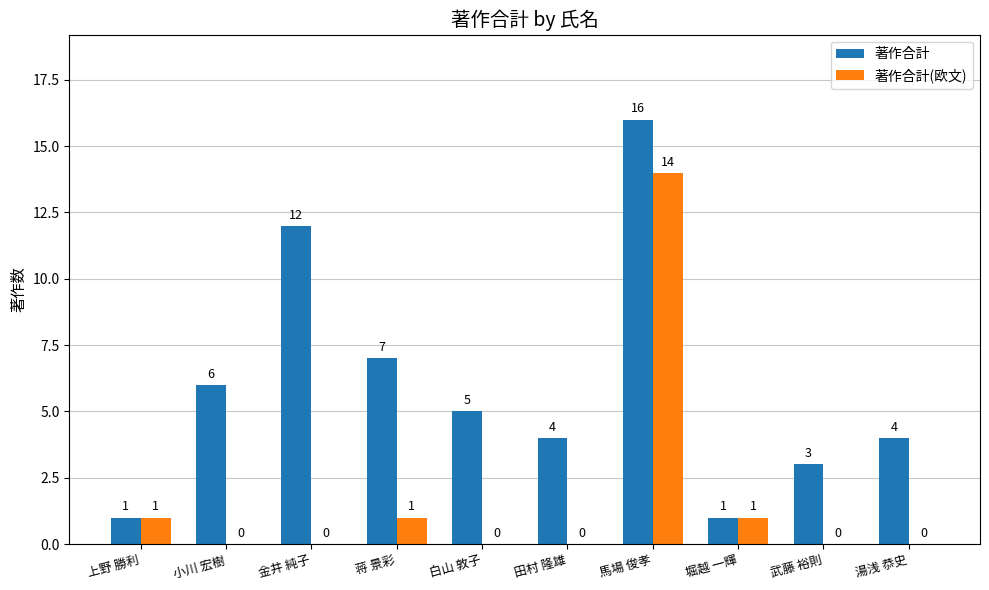

What is the sum of the 著作合計(欧文) values at 馬場 俊孝 and 小川 宏樹?

14